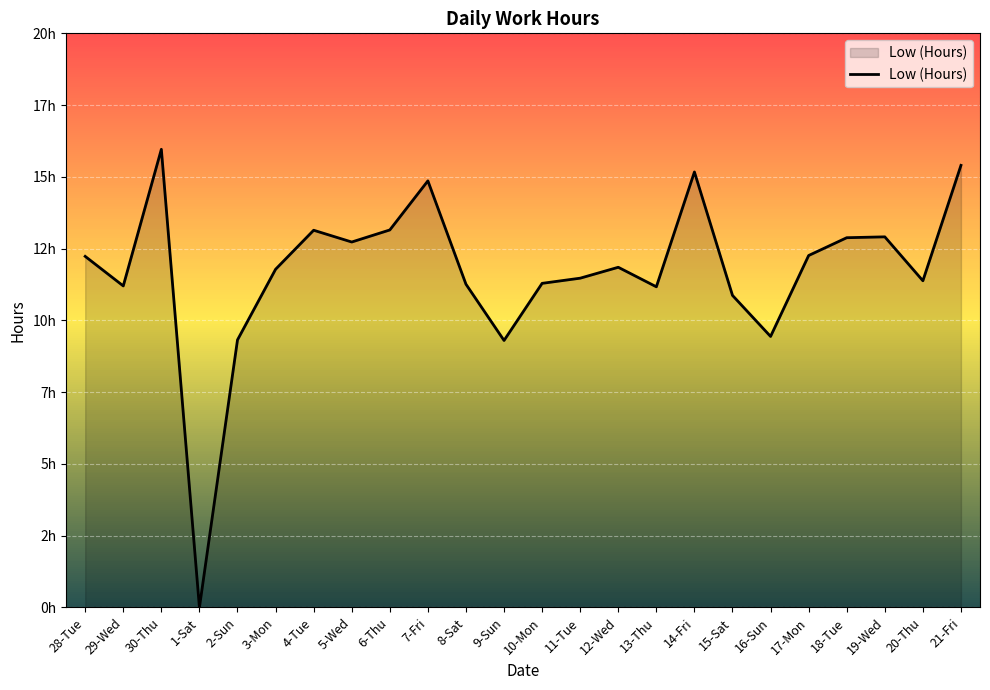

How many points are lower than both their immediate neighbors (excluding endpoints)?

7